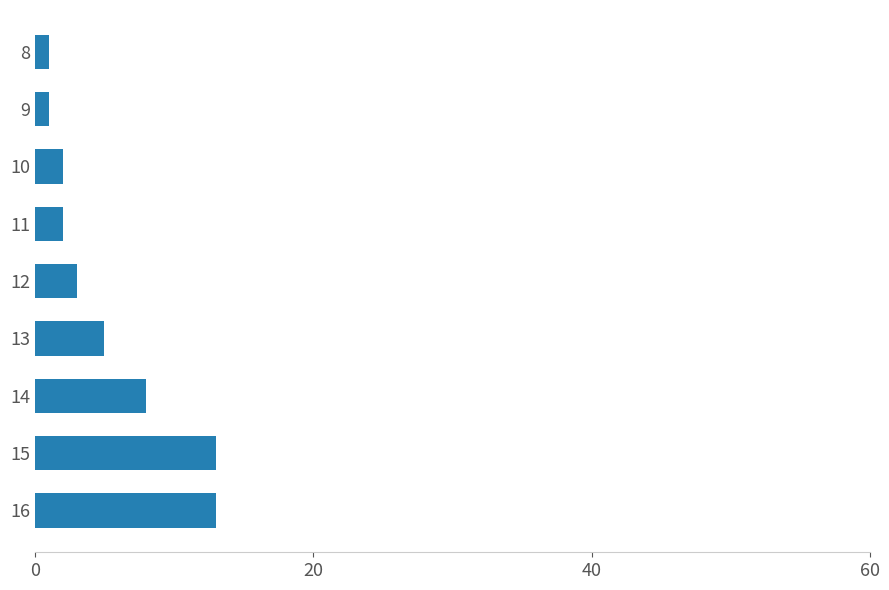

Does the chart contain stacked bars?

No